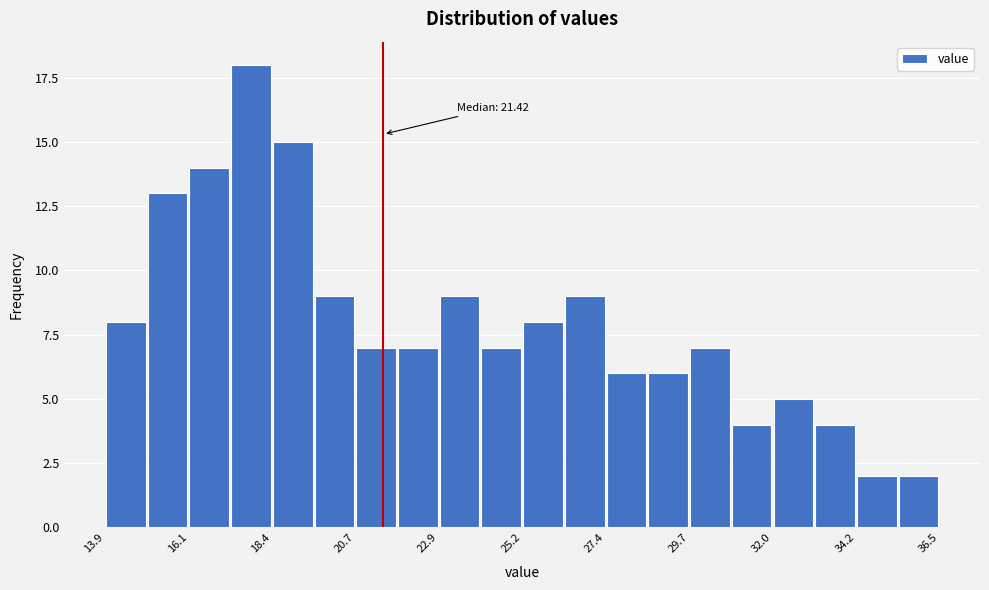

Around what value on the x-axis is the tallest bar? Give the approximate position of its centre, as read against the axis.

18.0